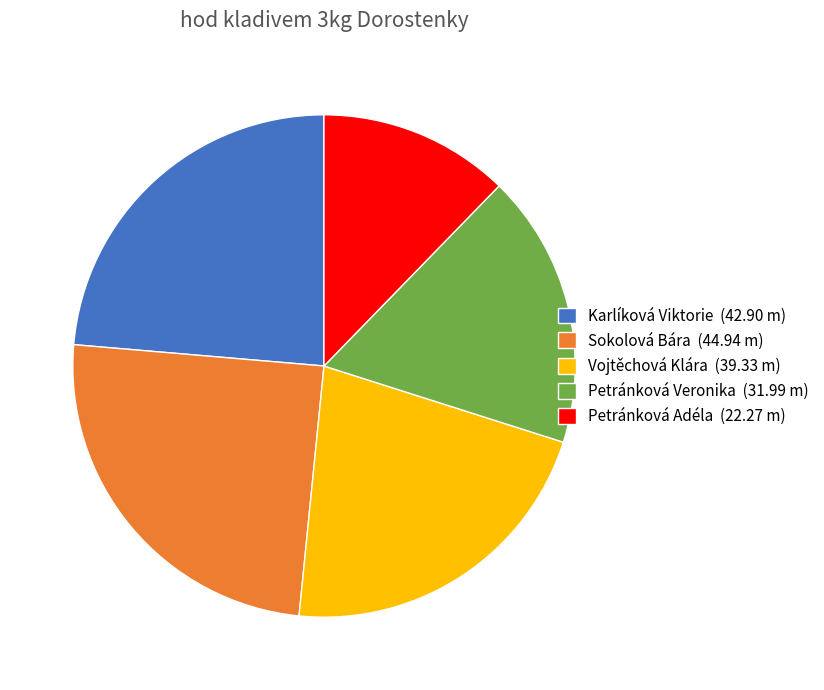

Does any single category account for the majority?

No